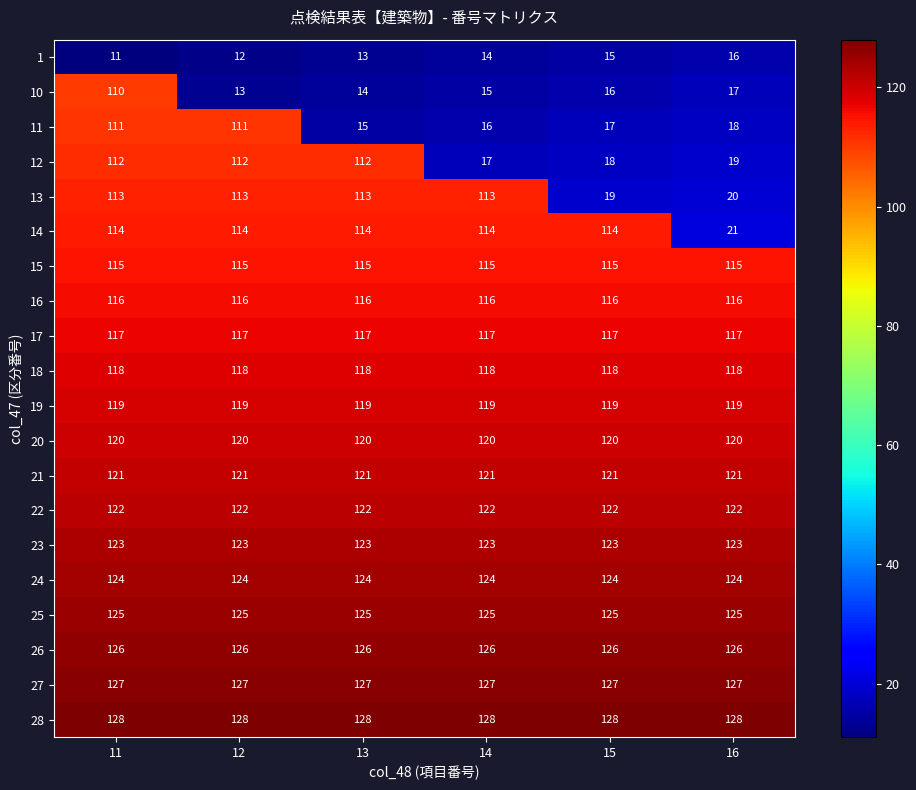

At how many categories does at least one series exceed 61?

6